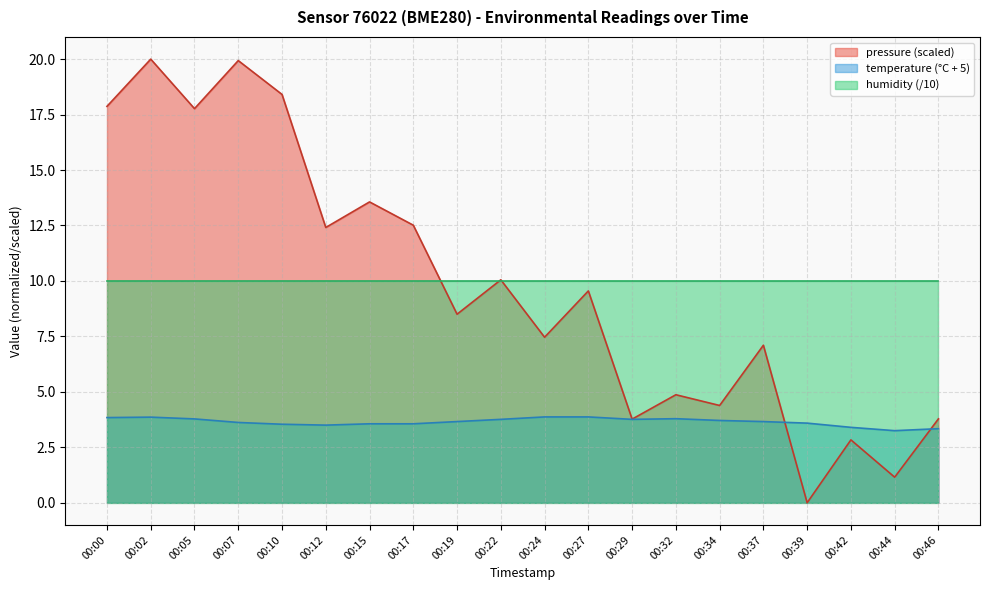

At how many categories does at least one series exceed 5?

20